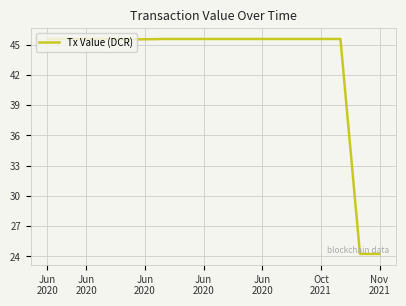

Does the chart have visible grid lines?

Yes